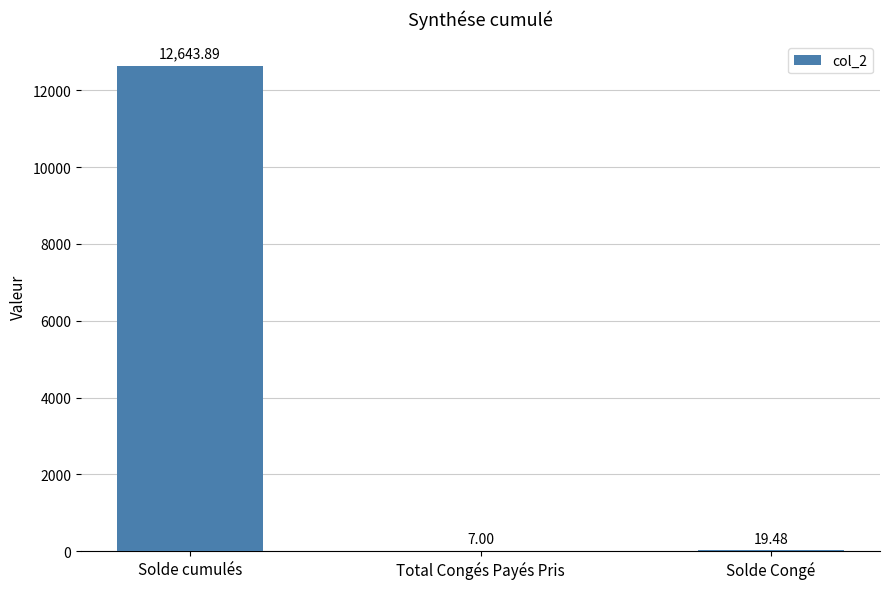

Which has a higher value, Solde Congé or Total Congés Payés Pris?

Solde Congé